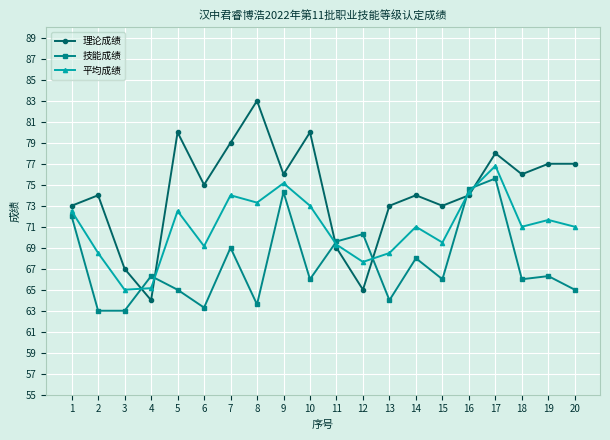

Rank the series at 7 from highest to lowest value.

理论成绩, 平均成绩, 技能成绩